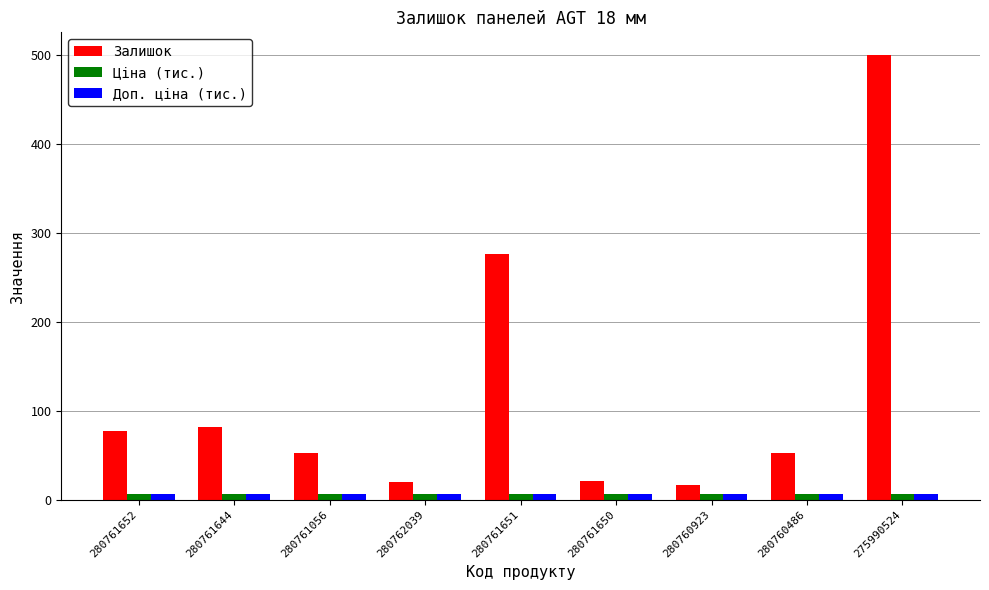

Is it true that Ціна (тис.) equals 6.1 at 280761056?

True